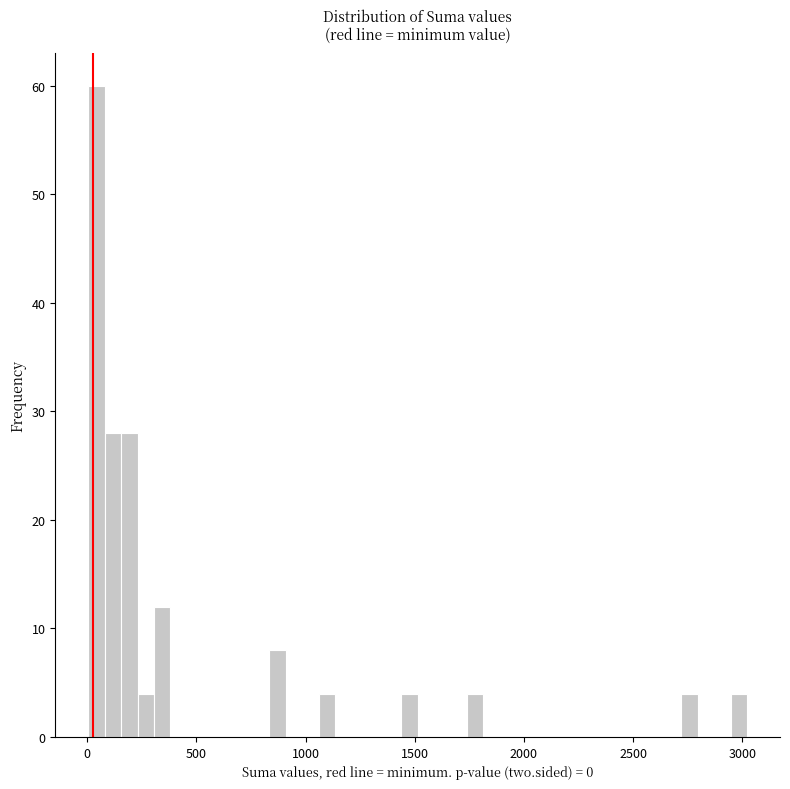

Around what value on the x-axis is the tallest bar? Give the approximate position of its centre, as read against the axis.

50